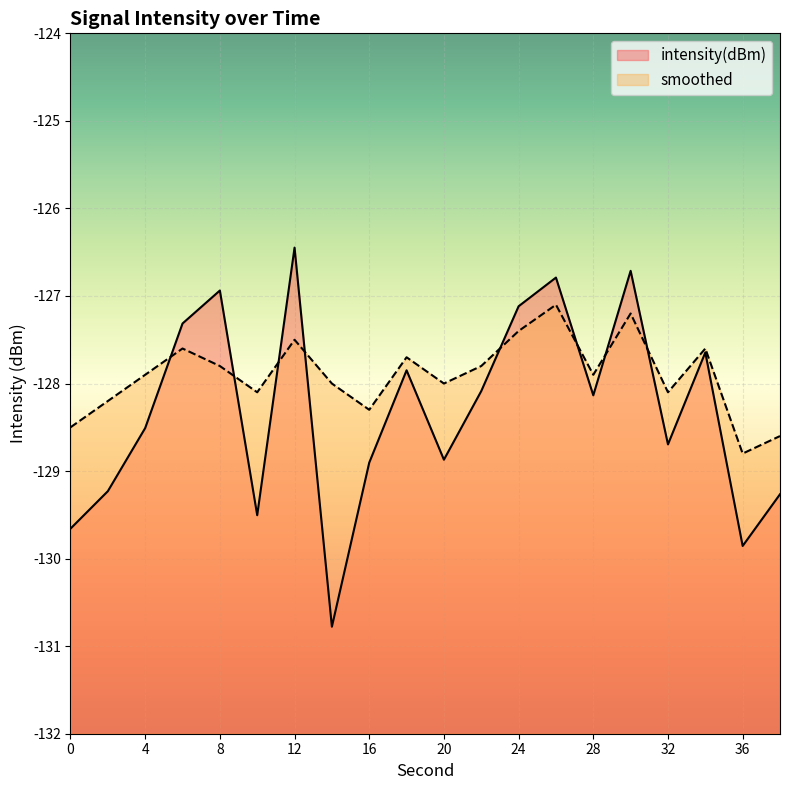

What is the maximum value shown in the chart?

-126.4